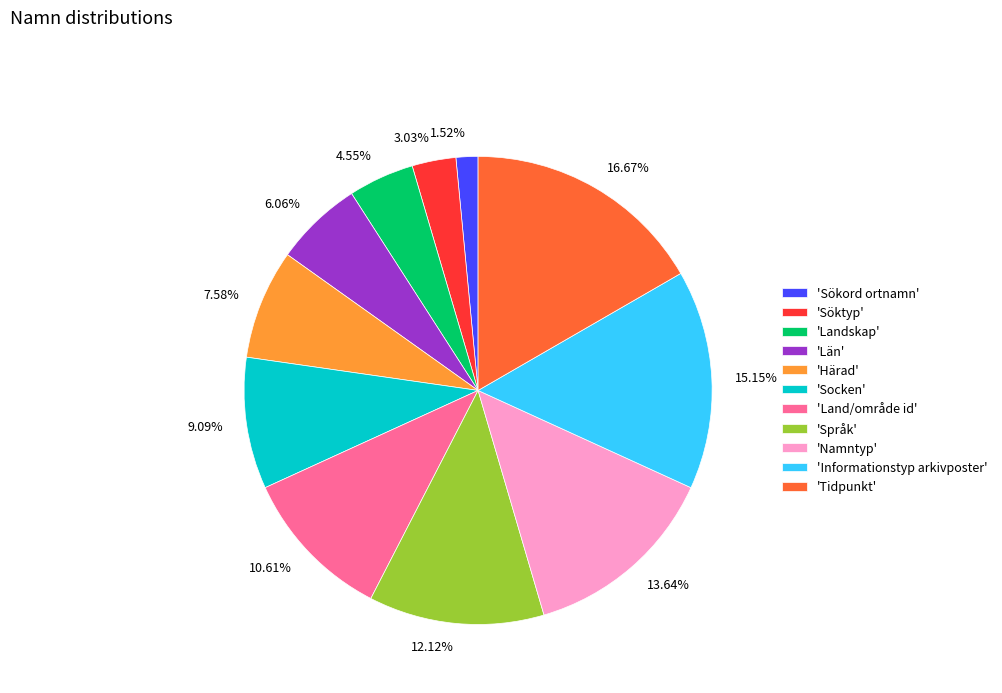

How many segments does this pie chart have?

11